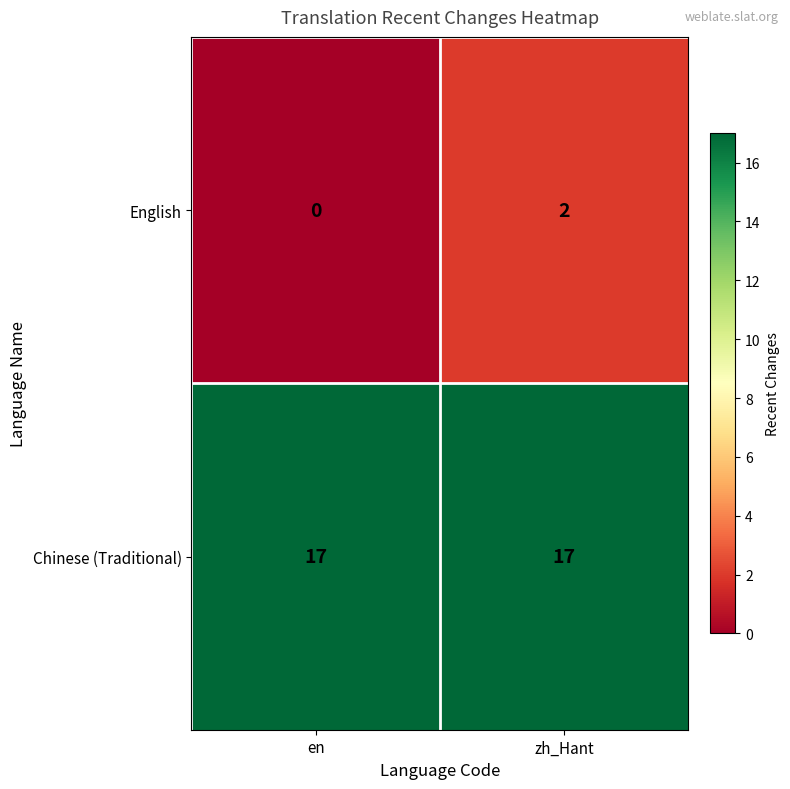

What is the spread (max minus min) of values at en?

17